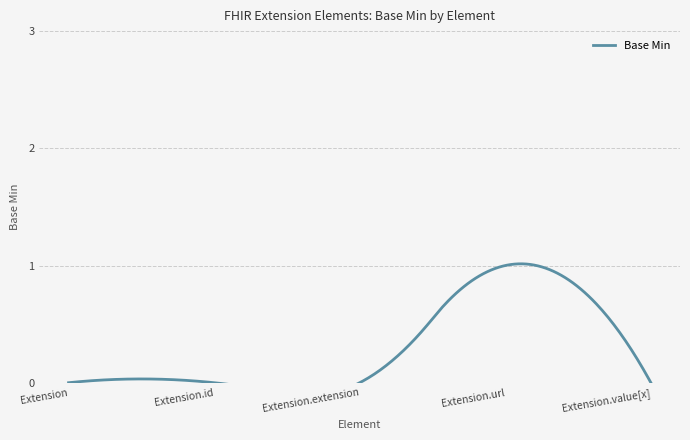

Rank the categories by value from lowest to highest.

Extension, Extension.id, Extension.extension, Extension.value[x], Extension.url